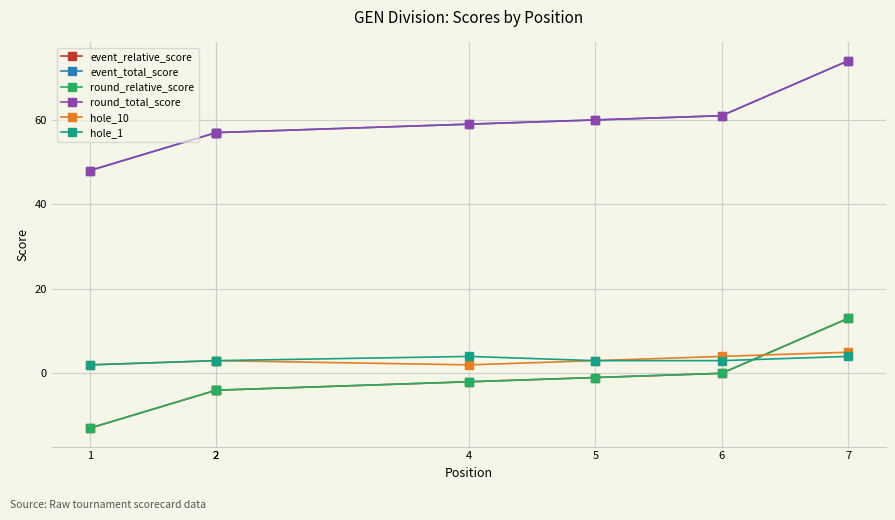

True or false: event_total_score and round_total_score intersect in this chart.

False